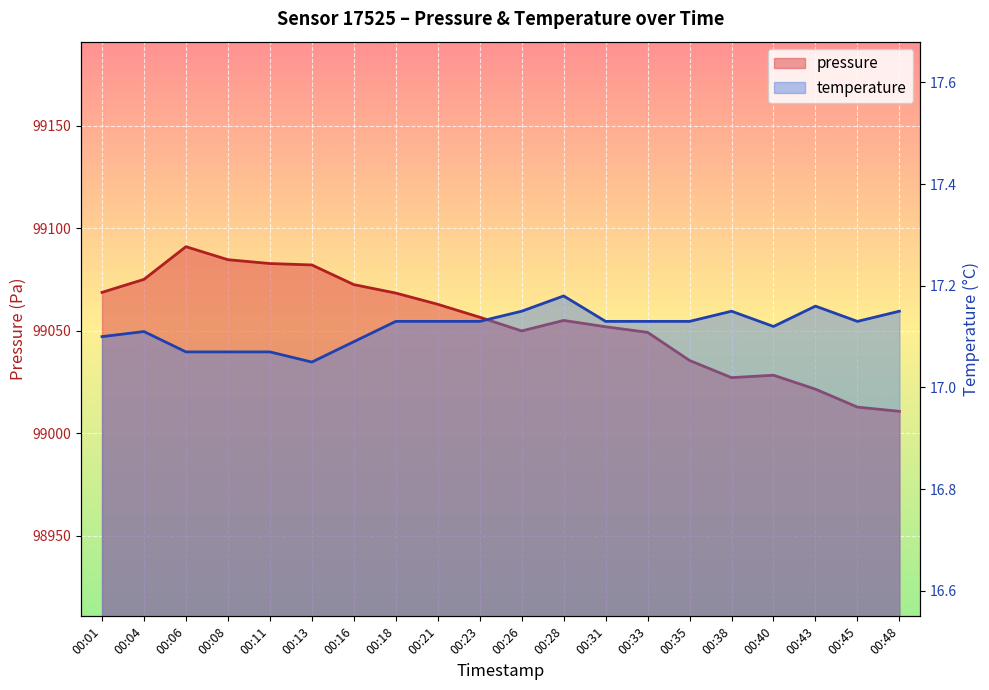

What is the value of the pressure point at the 2nd from the left?

99075.0